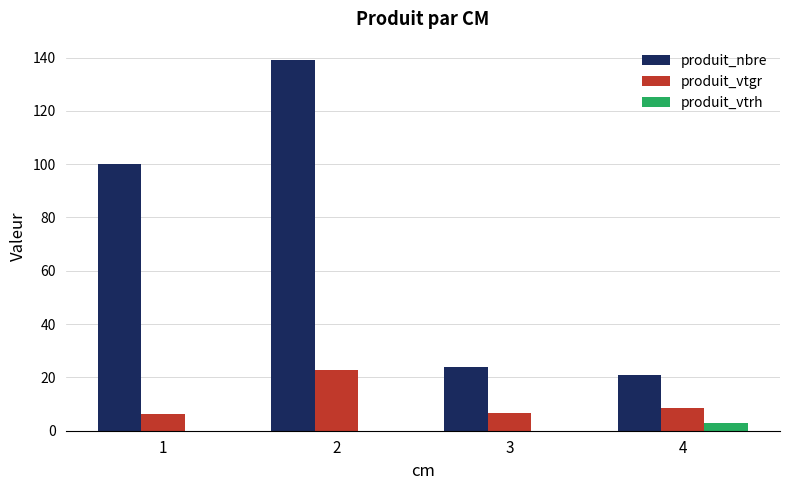

Is it true that produit_nbre equals 24.0 at 3?

True